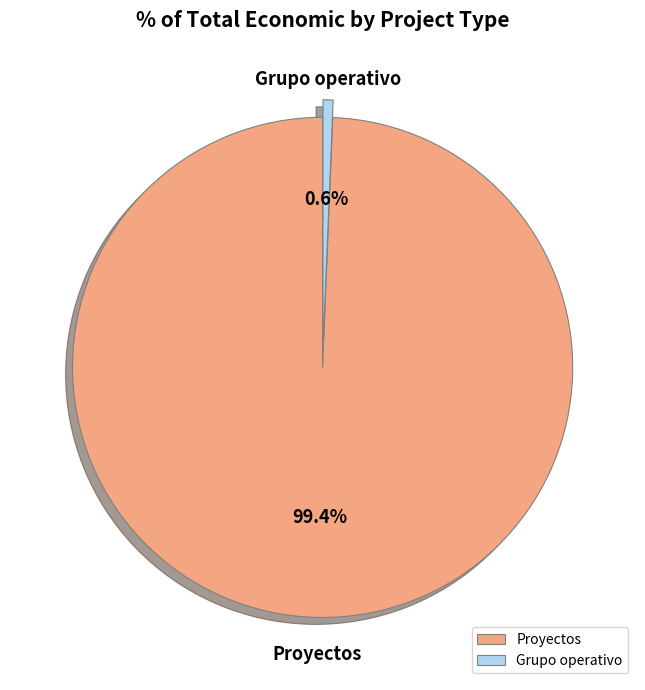

To the nearest percent, what is the difference between the largest and smallest slice percentages?

99%